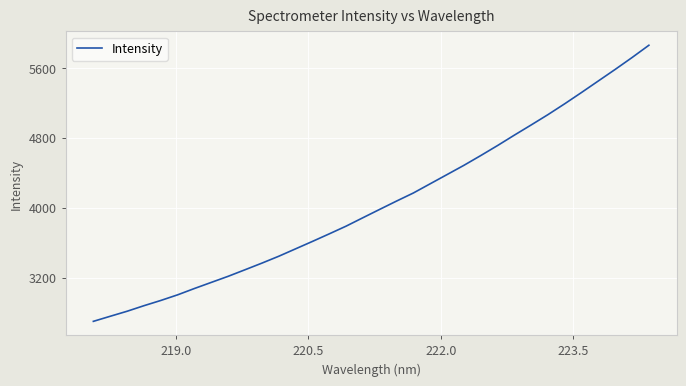

What is the difference between the maximum and minimum values?

3160.0